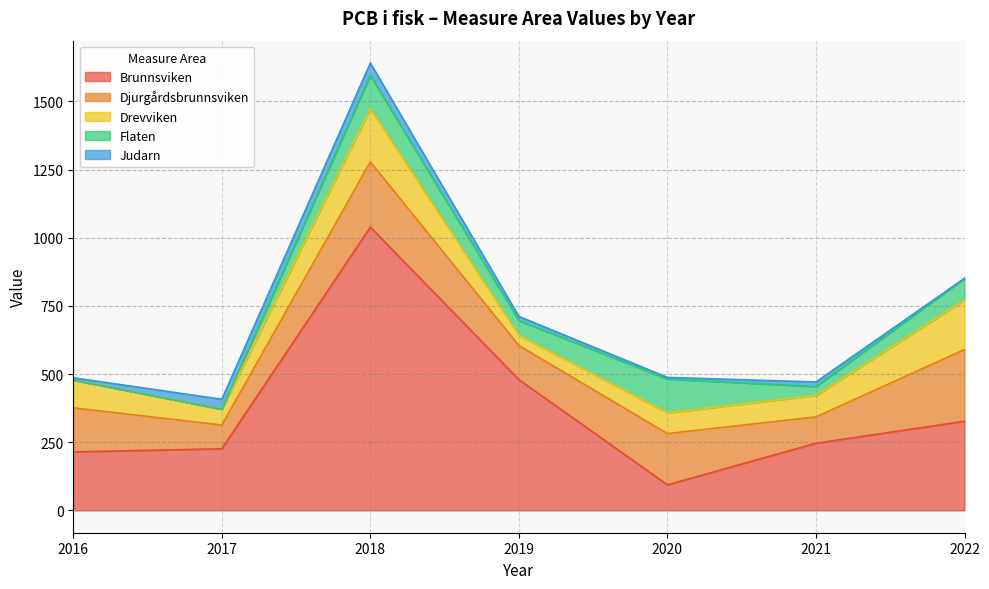

What is the difference between the Drevviken values at 2016 and 2018?

92.9